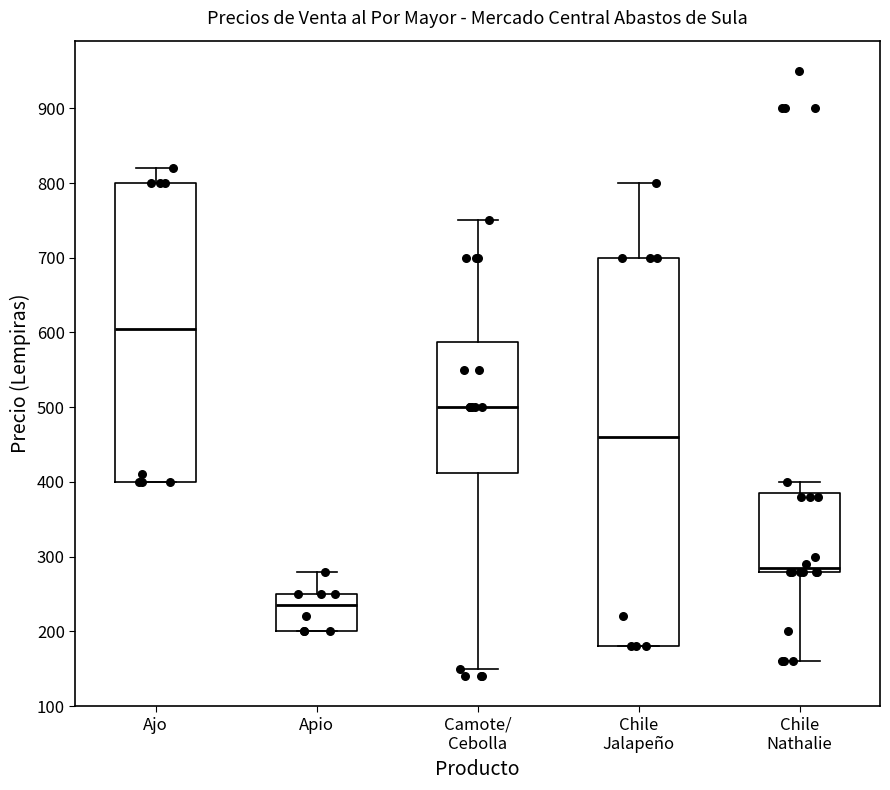

Comparing the boxes themselves (not the whiskers), which one is the tallest?

Chile Jalapeño